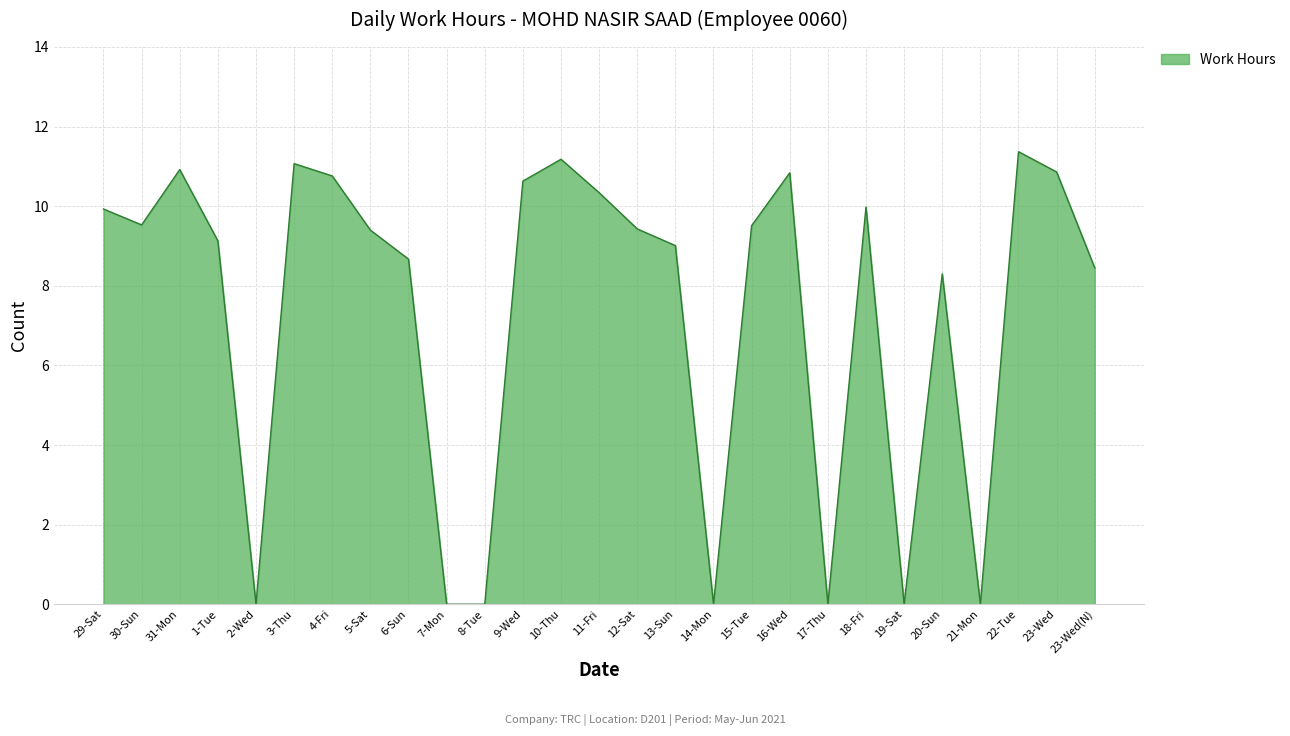

What position from the right is 31-Mon?

25